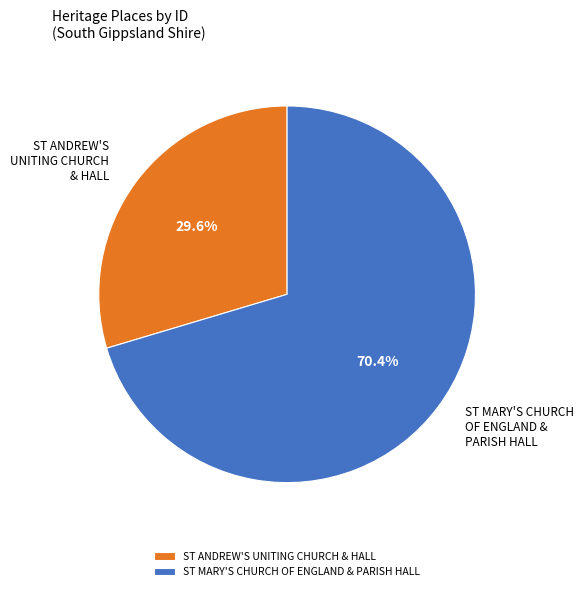

The ST MARY'S CHURCH OF ENGLAND & PARISH HALL slice represents 70% of the pie. True or false?

True